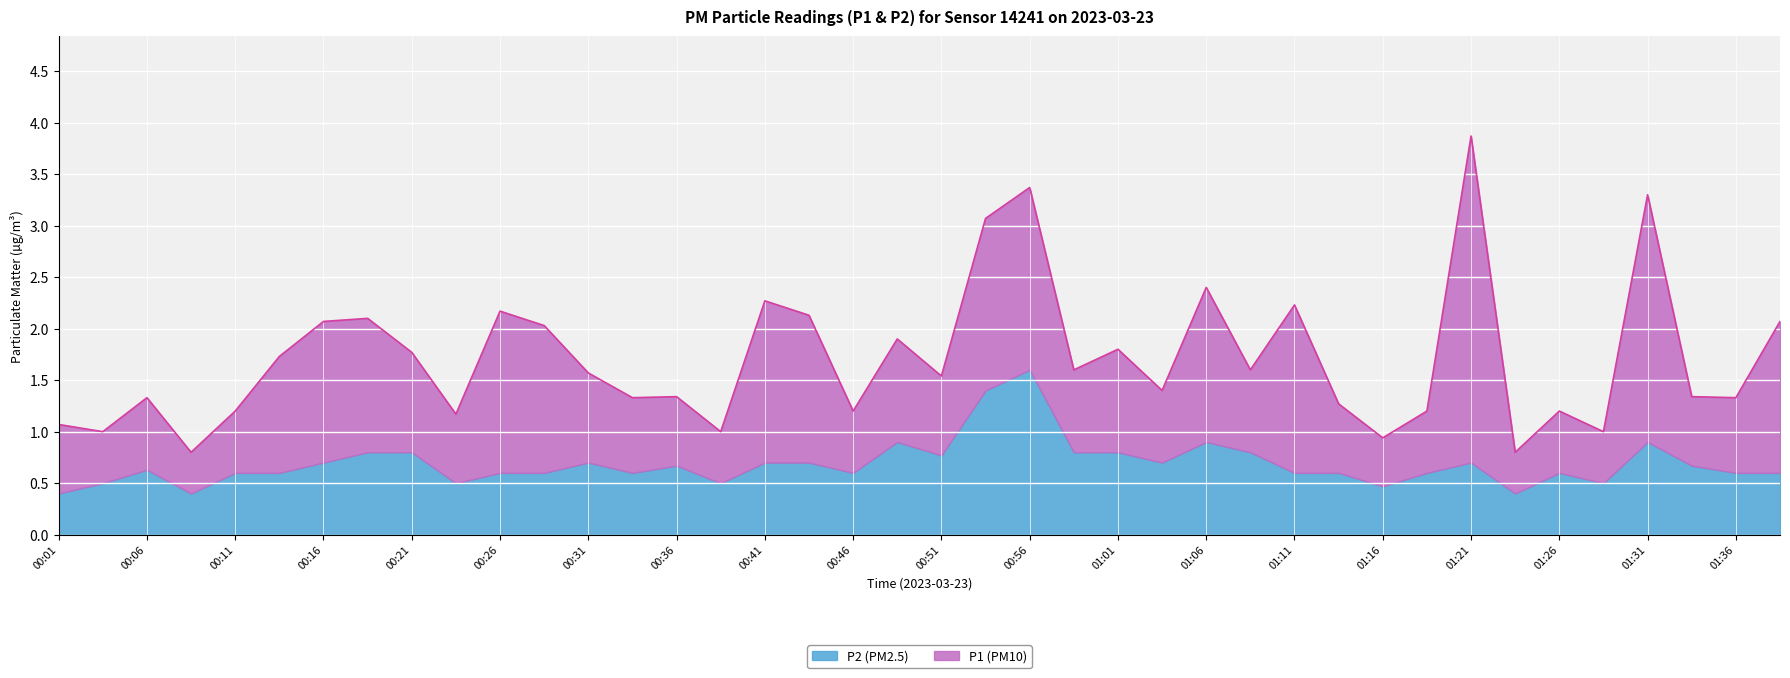

The P2 series shows 0.7 at 00:04. True or false?

False